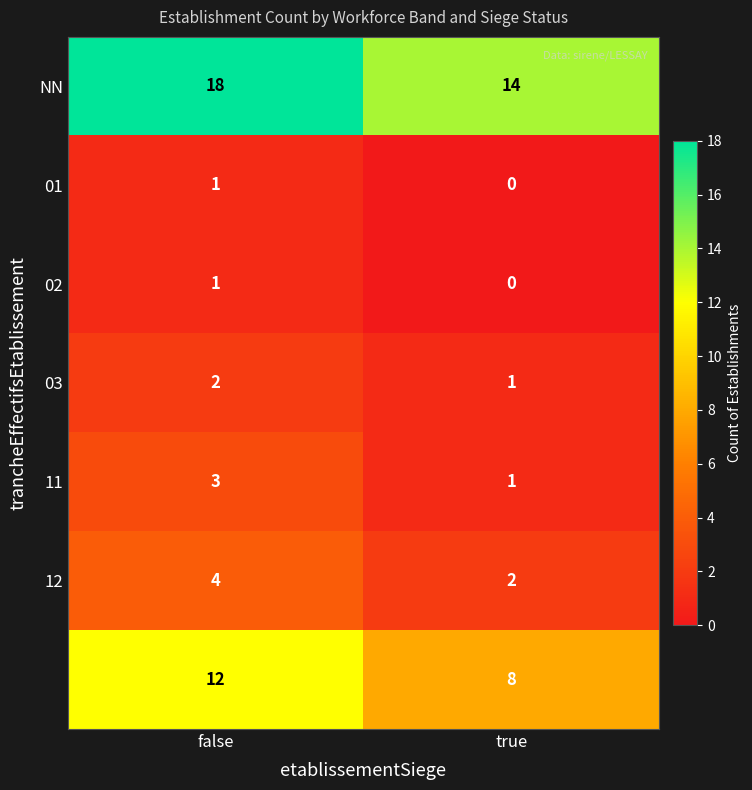

Which label corresponds to the smallest value in the chart?

true